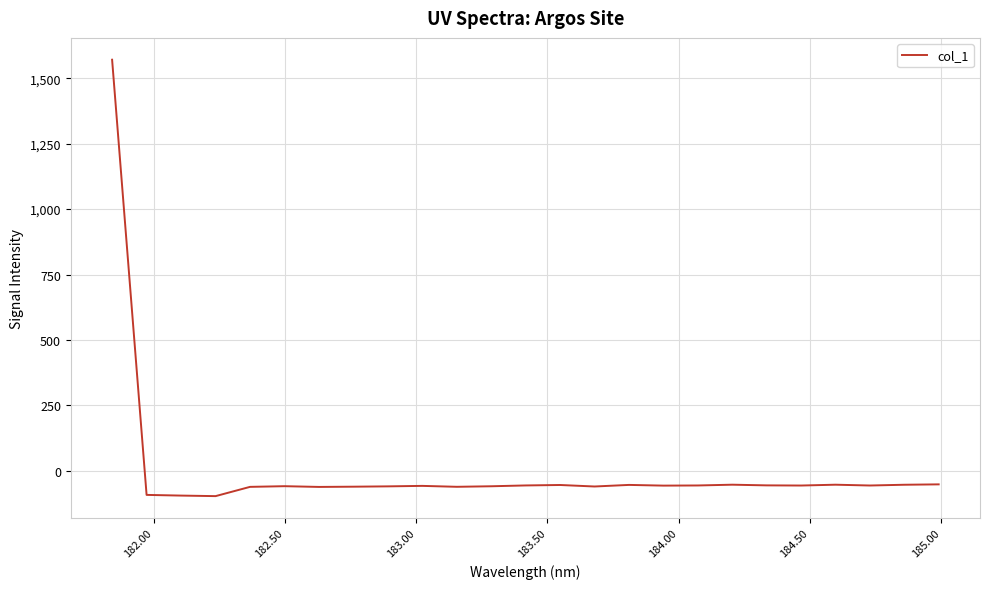

How many lines are shown in the chart?

1